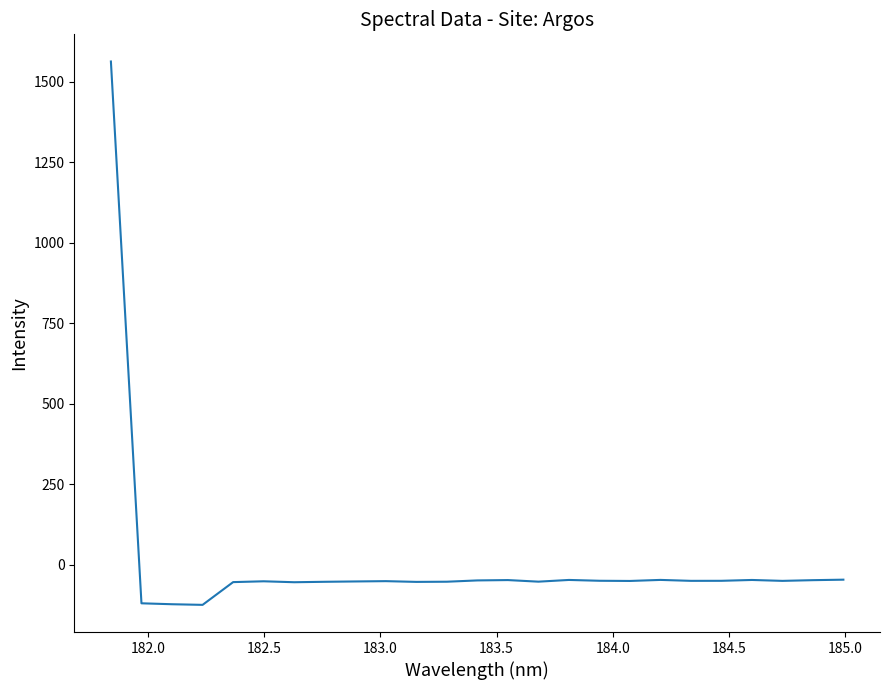

What is the smallest value displayed?

-125.3